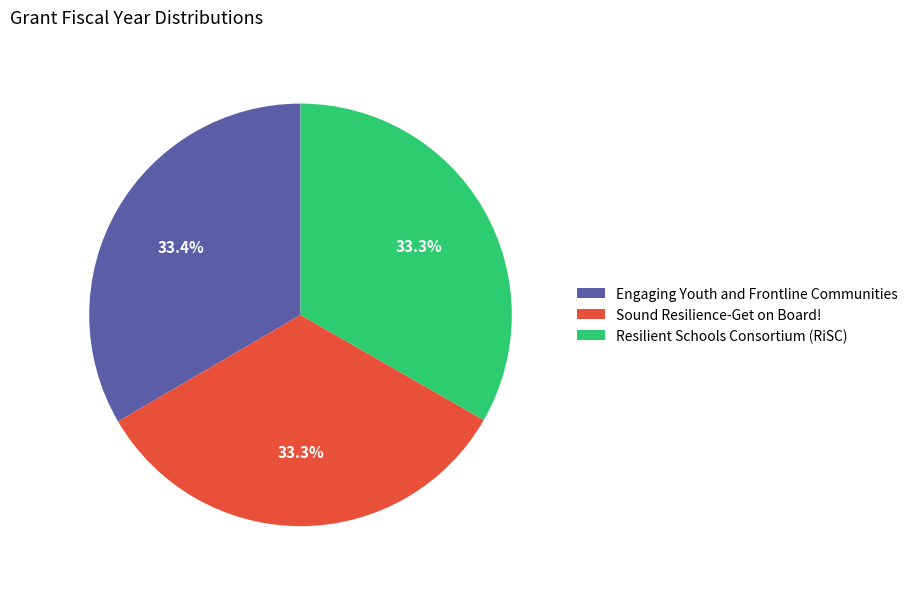

Combined, do Engaging Youth and Frontline Communities and Sound Resilience-Get on Board! account for over 50%?

Yes